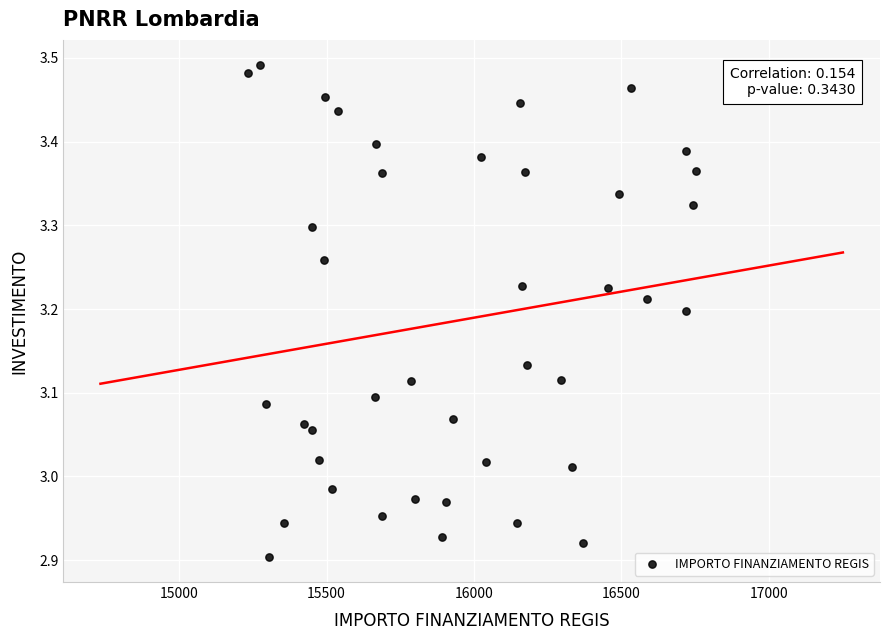

What is the range of Y values (max minus min)?

0.6